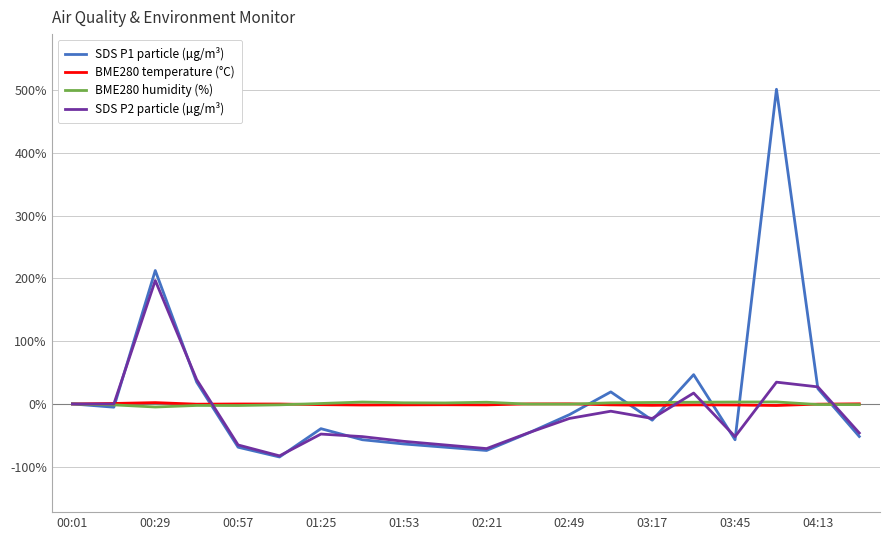

What is the minimum value shown in the chart?

-84.5